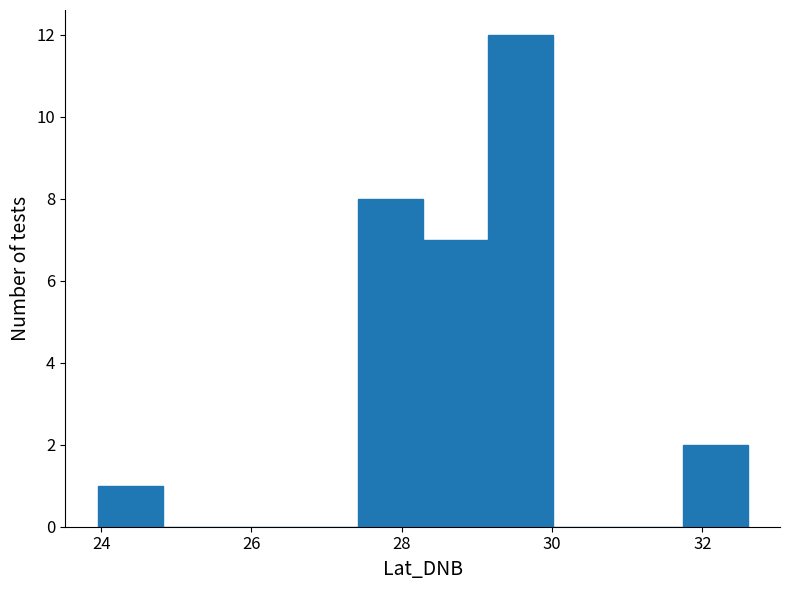

Reading left to right, list every bar in this chart as the range it spans on the x-axis followed by its height. Neither the bar edges nor the heights are printed on the chart, so give them approximately, as read against the axes.

24.0 to 24.8: 1
24.8 to 25.6: 0
25.6 to 26.6: 0
26.6 to 27.4: 0
27.4 to 28.2: 8
28.2 to 29.2: 7
29.2 to 30.0: 12
30.0 to 30.8: 0
30.8 to 31.8: 0
31.8 to 32.6: 2